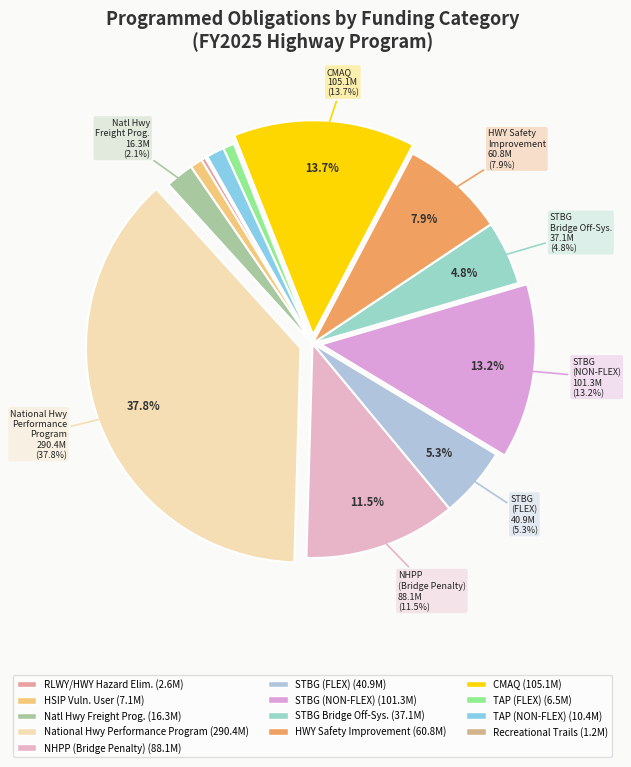

Which category has the smallest portion of the pie?

Recreational Trails